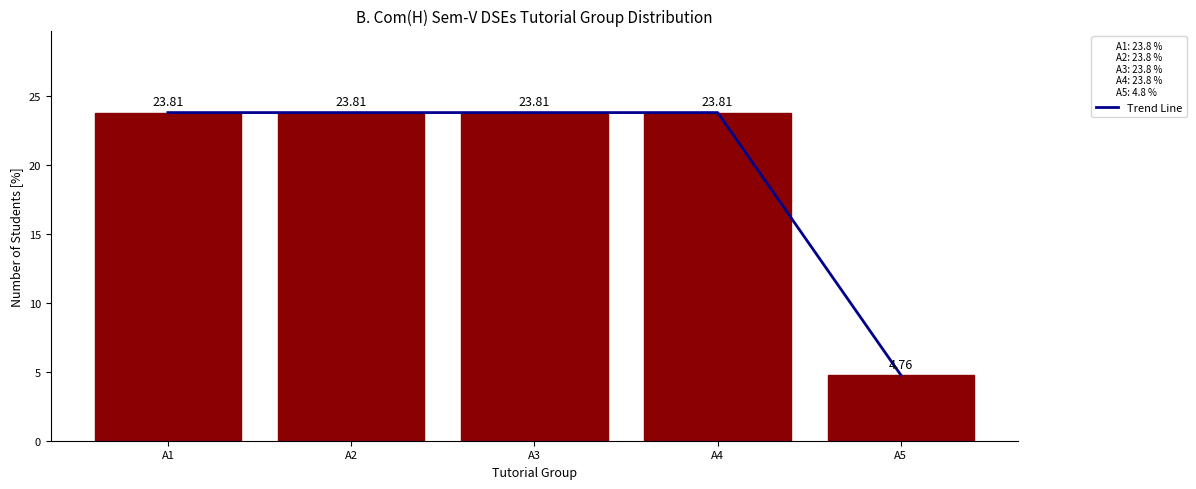

What is the total value across all series at A5?

9.5